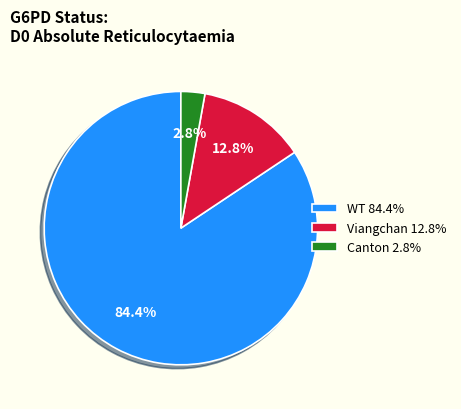

To the nearest percent, what is the difference between the Viangchan and Canton slice percentages?

10%